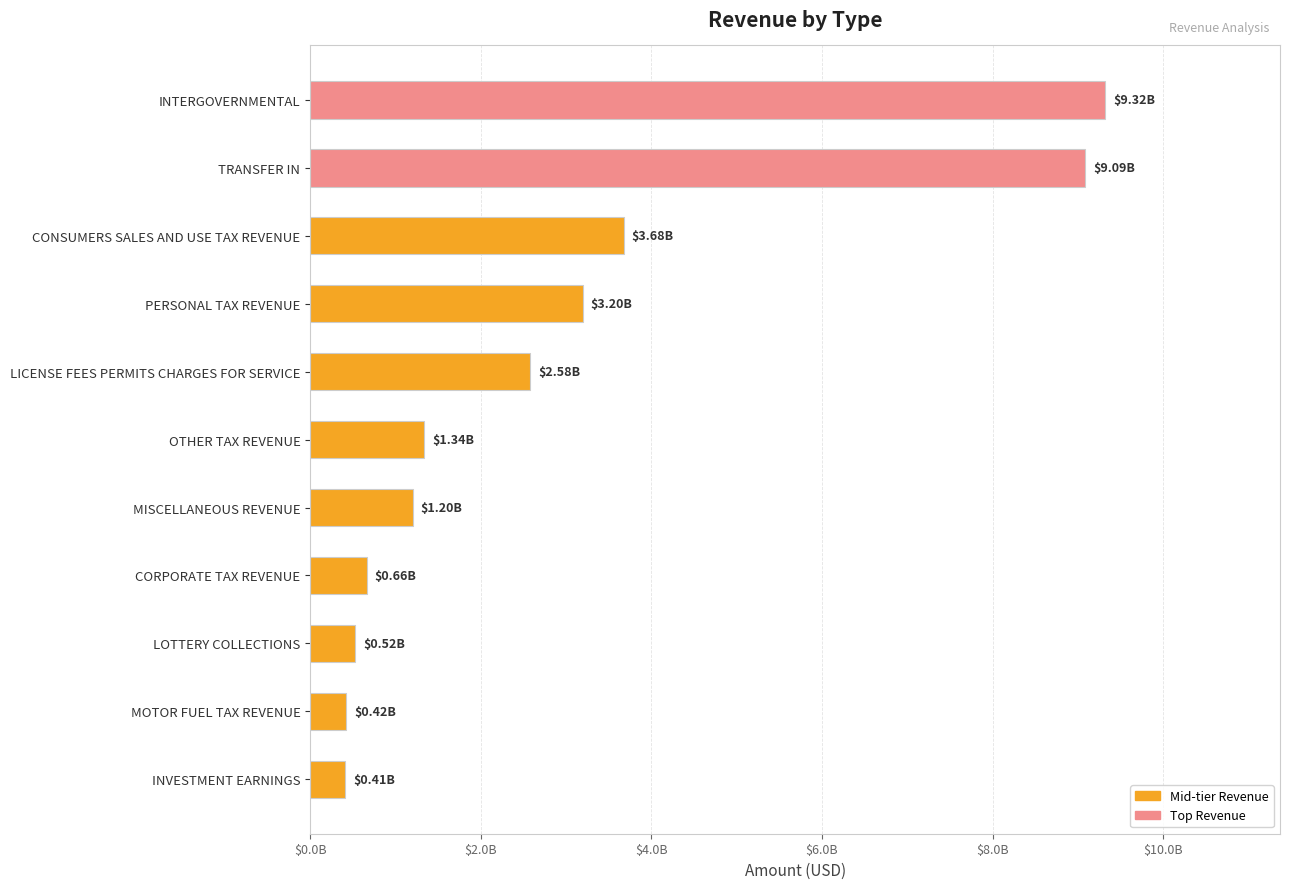

Are the bars horizontal?

Yes